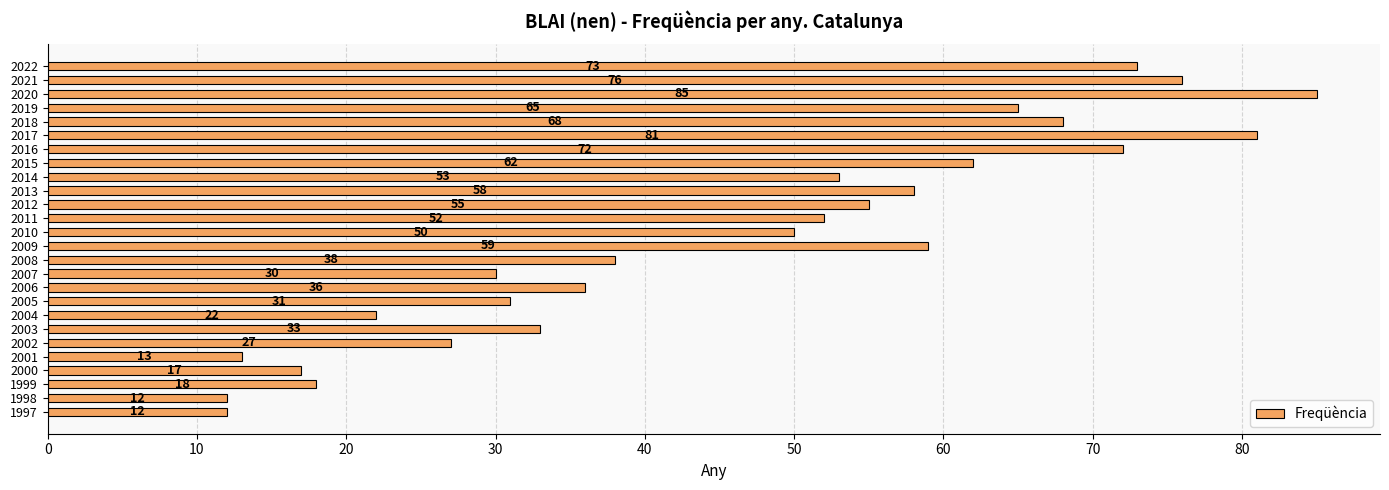

Is it true that the value at 2017 is 81?

True